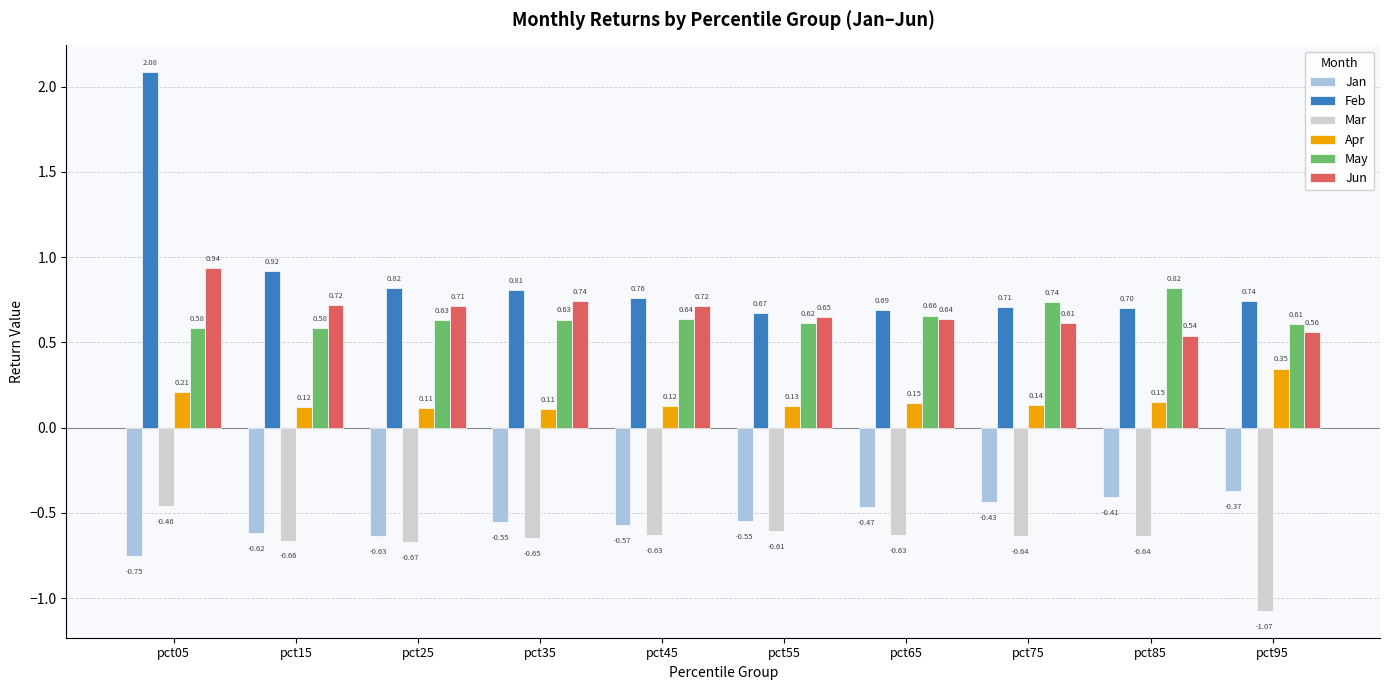

What are all the series names shown in the legend?

Jan, Feb, Mar, Apr, May, Jun